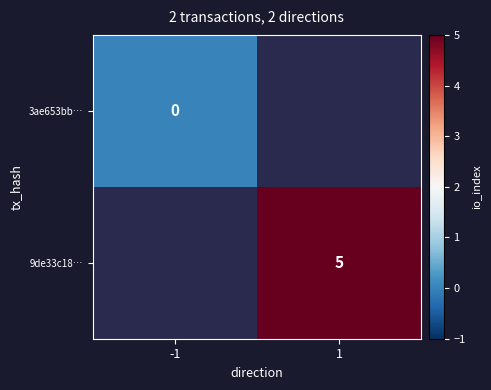

Is the value of 3ae653bb… at -1 greater than the value of 9de33c18… at 1?

No